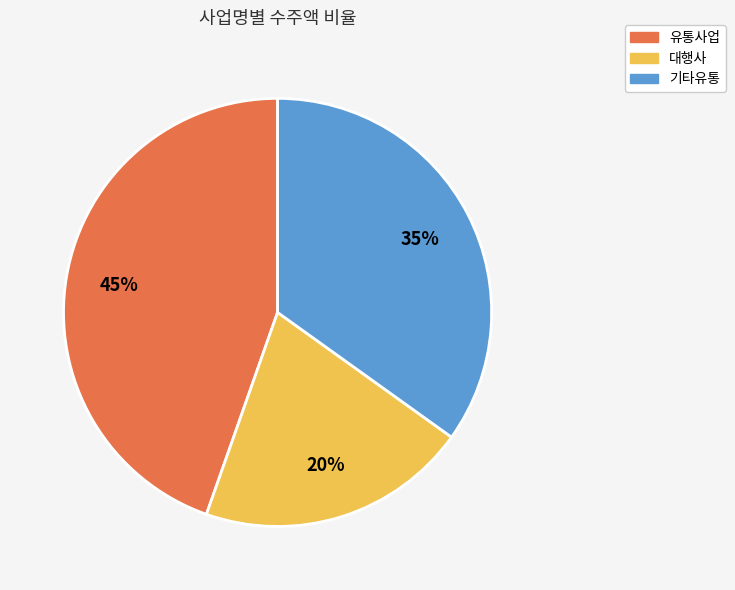

Count the number of slices in the pie.

3